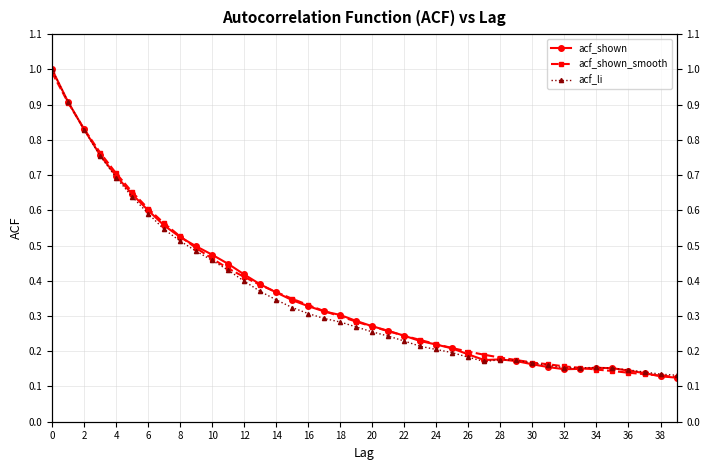

Count the number of categories in the chart.

40